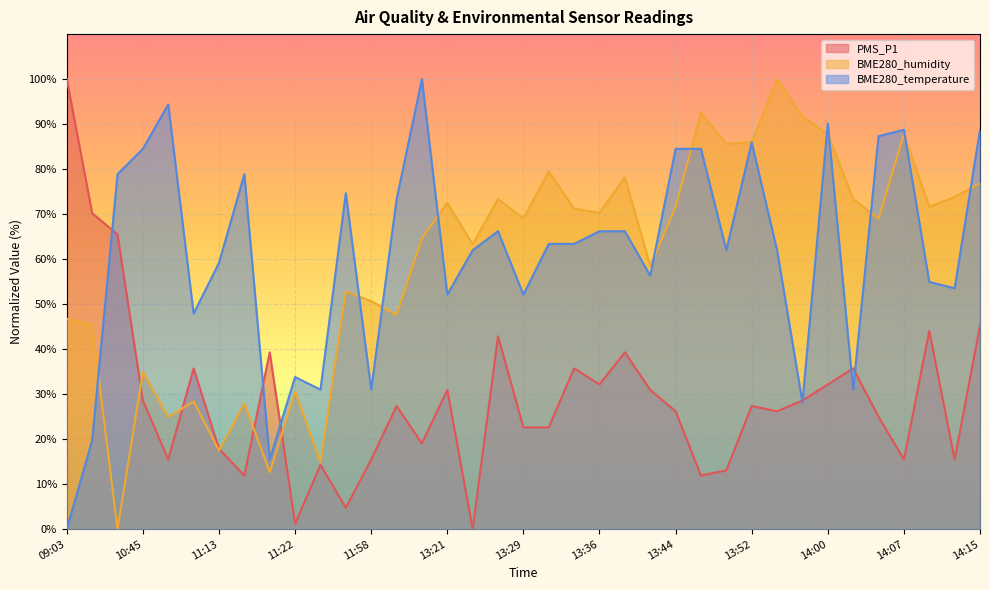

What position from the left is 13:39?

23